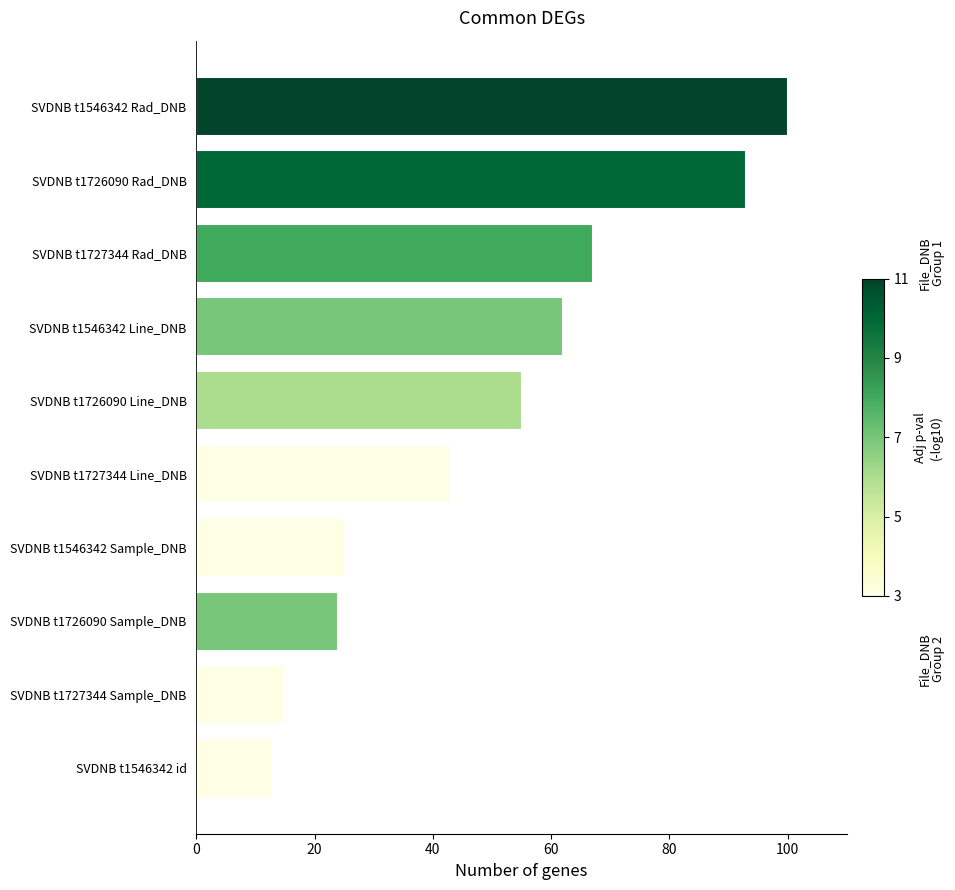

At which label is the value closest to 56?

SVDNB t1726090 Line_DNB